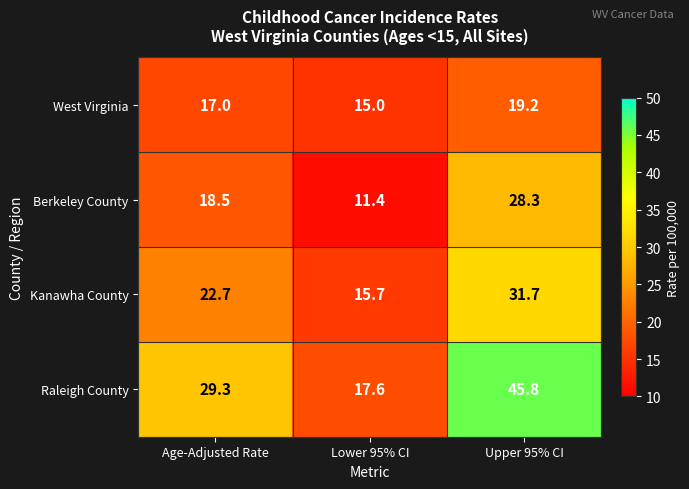

What is the total value across all series at Upper 95% CI?

125.0